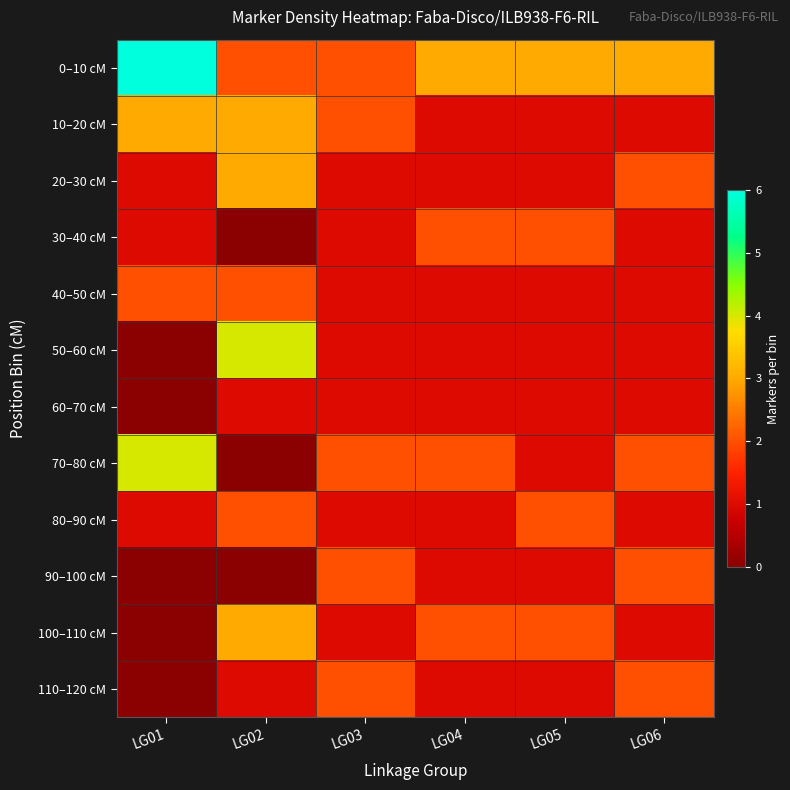

Which series has the largest range (max minus min)?

0–10 cM